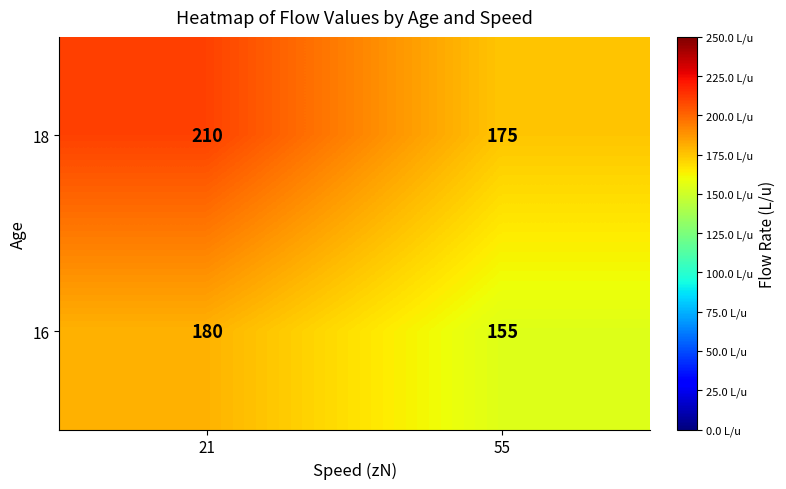

What is the minimum value shown in the chart?

155